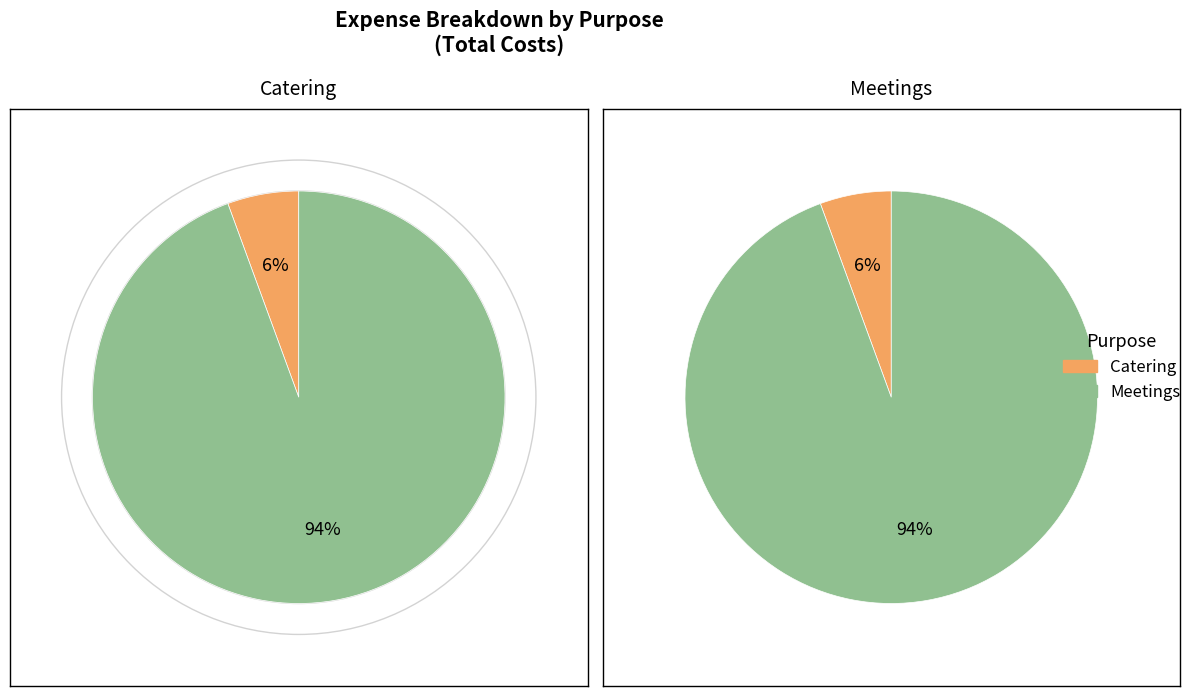

What is the largest slice in the pie chart?

Meetings